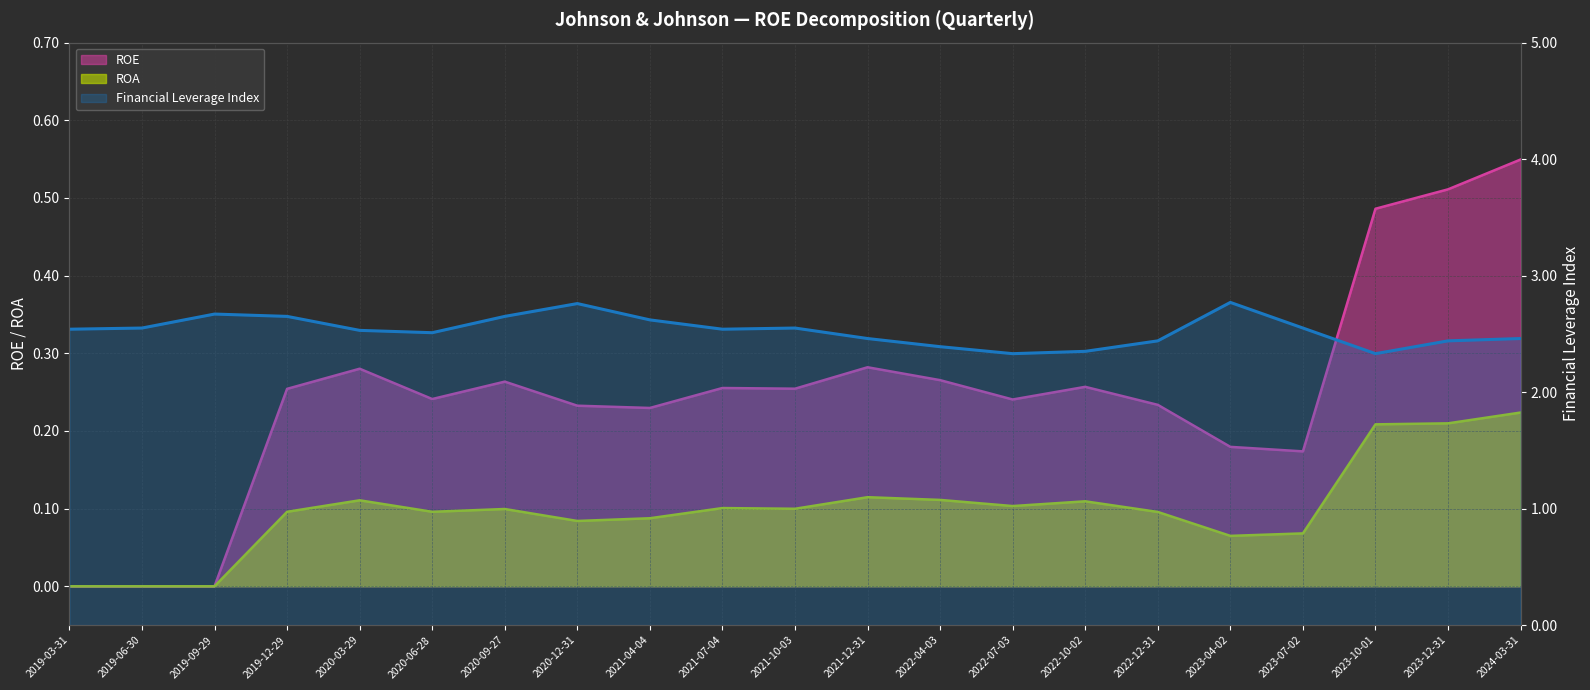

Which series changed the most between 2019-06-30 and 2023-10-01?

ROE